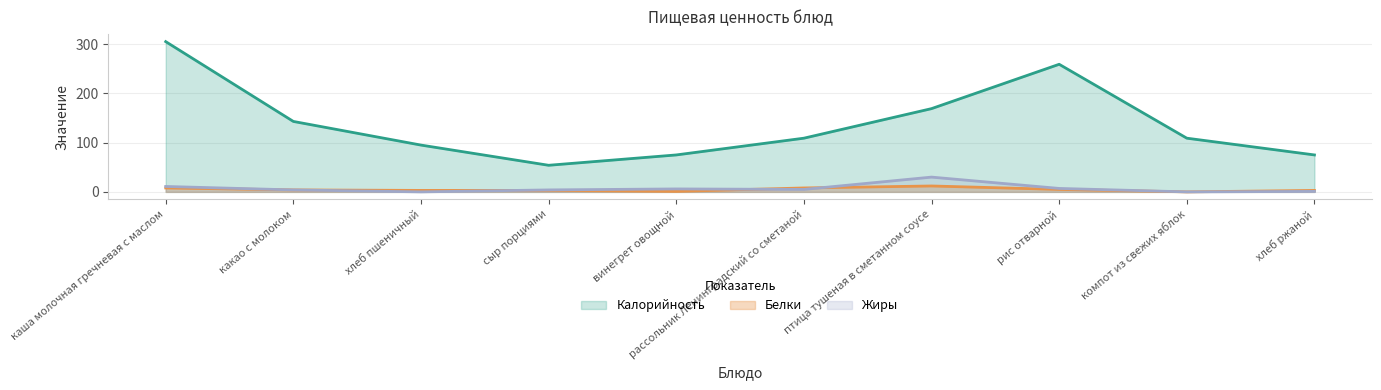

True or false: Калорийность and Белки cross at least once.

False